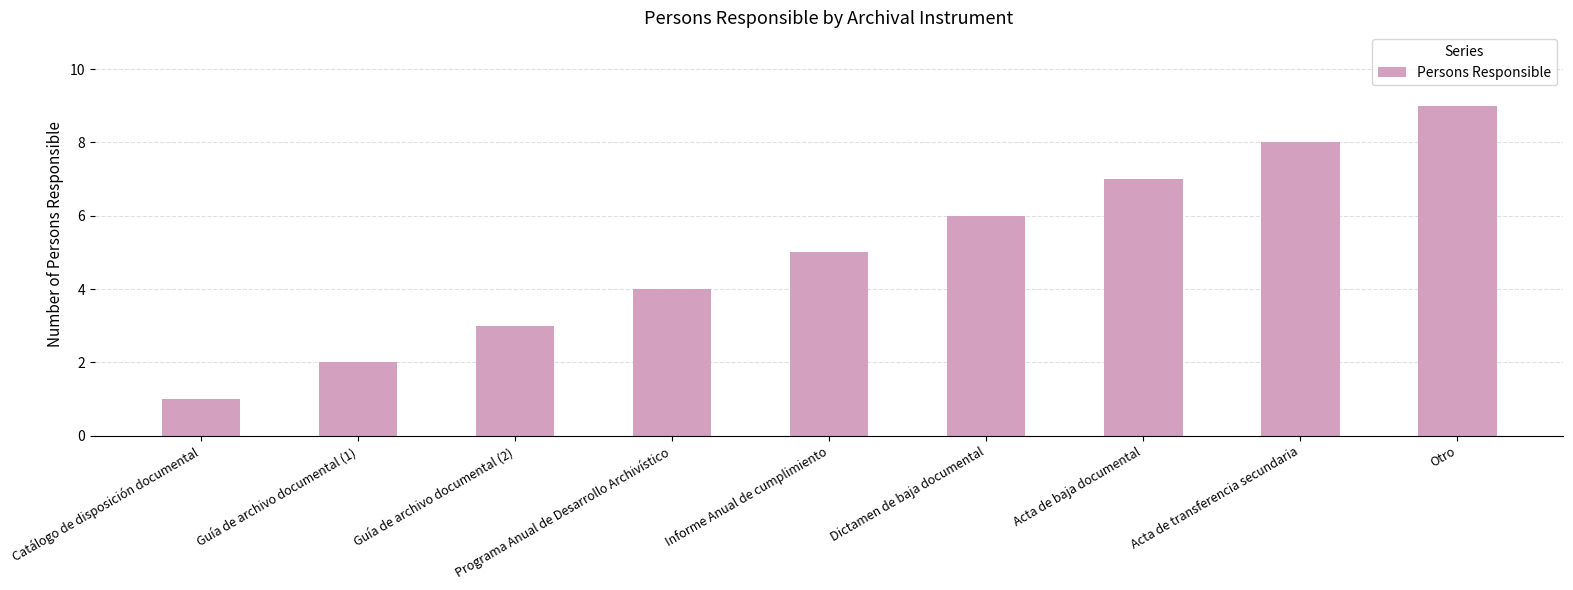

What is the value of the 9th bar from the left?

9